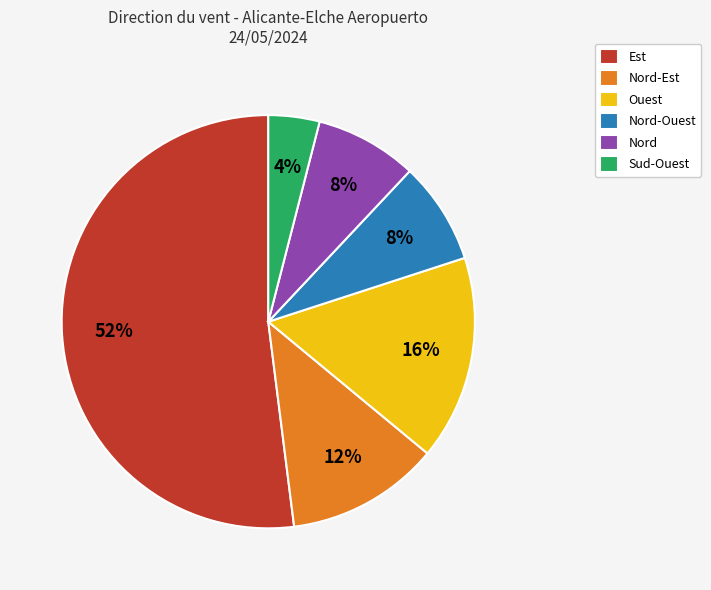

Which slice represents more than half of the pie?

Est